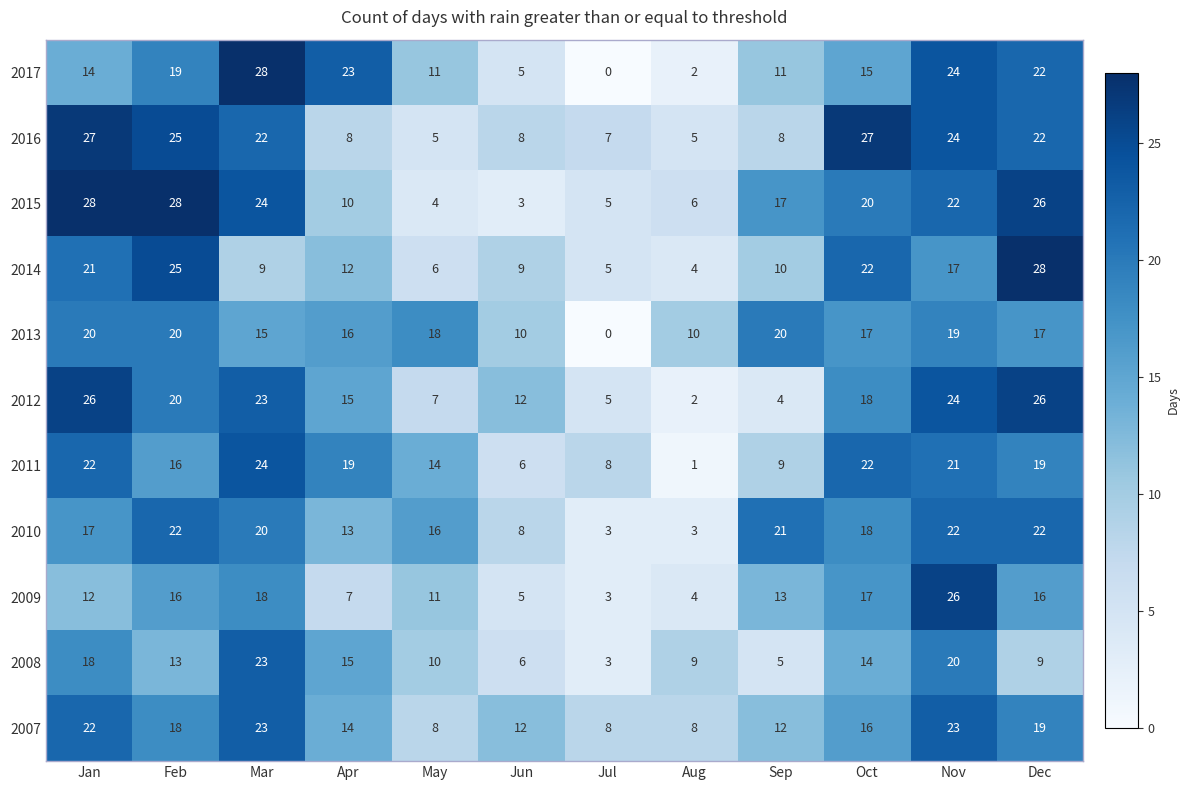

What is the difference between the 2008 values at Aug and Oct?

5